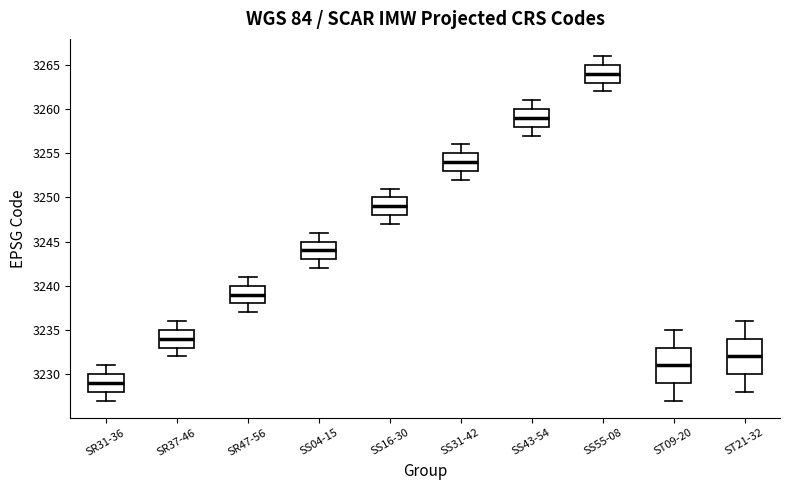

Reading left to right, transcribe this box plot: for each box, give where its median line is, the range the box spans, and where its two whiskers end, as read against the y-axis. The values are not printed on the chart, so give them approximately, as read against the axis.

SR31-36: median 3229, box 3228 to 3230, whiskers 3227 to 3231
SR37-46: median 3234, box 3233 to 3235, whiskers 3232 to 3236
SR47-56: median 3239, box 3238 to 3240, whiskers 3237 to 3241
SS04-15: median 3244, box 3243 to 3245, whiskers 3242 to 3246
SS16-30: median 3249, box 3248 to 3250, whiskers 3247 to 3251
SS31-42: median 3254, box 3253 to 3255, whiskers 3252 to 3256
SS43-54: median 3259, box 3258 to 3260, whiskers 3257 to 3261
SS55-08: median 3264, box 3263 to 3265, whiskers 3262 to 3266
ST09-20: median 3231, box 3229 to 3233, whiskers 3227 to 3235
ST21-32: median 3232, box 3230 to 3234, whiskers 3228 to 3236